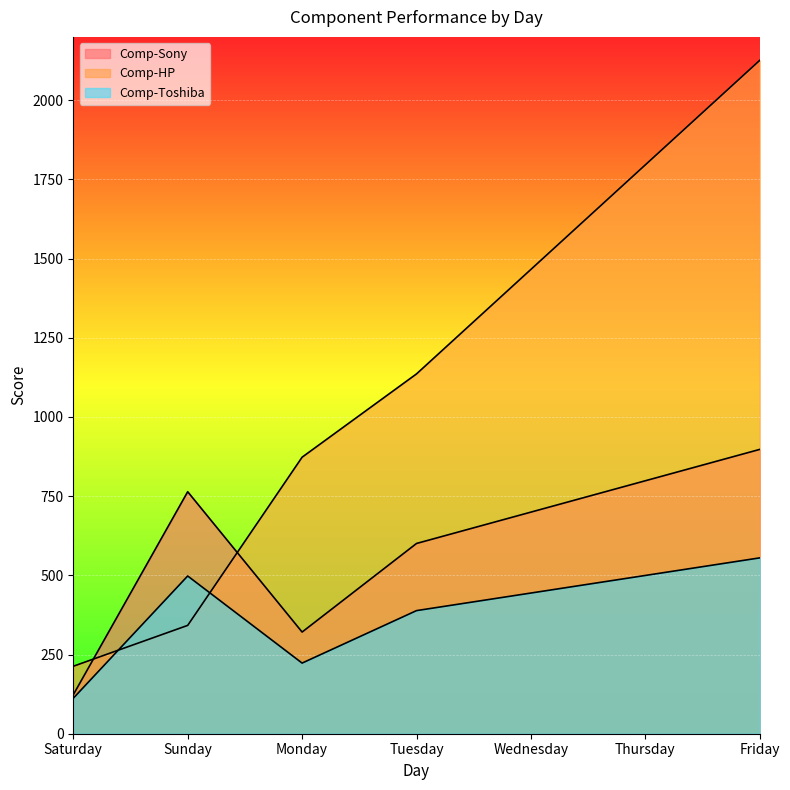

How many lines are shown in the chart?

3